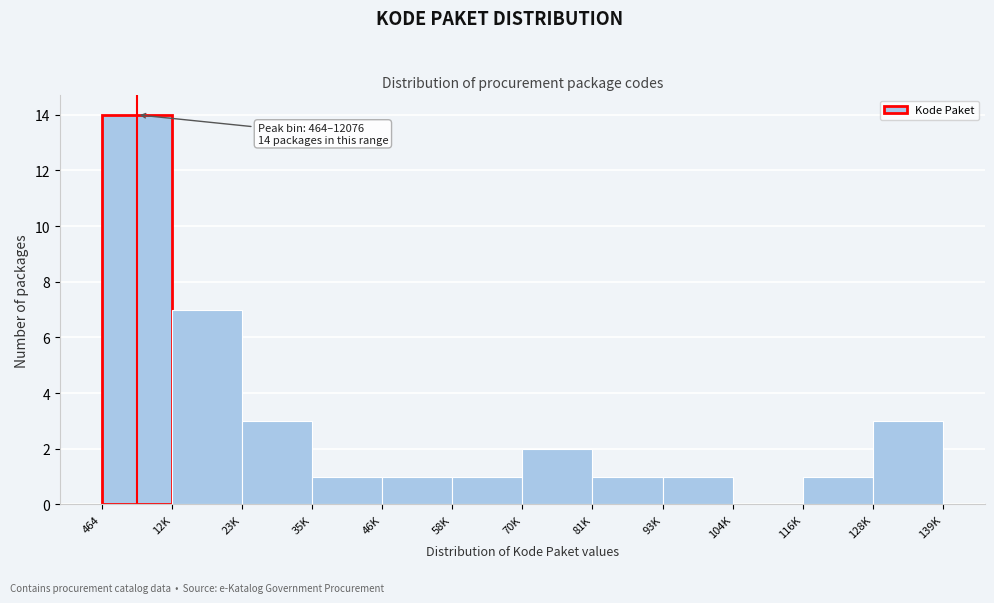

Reading left to right, extract all data points from this chart.

464=14	12K=7	23K=3	35K=1	46K=1	58K=1	70K=2	81K=1	93K=1	104K=0	116K=1	128K=3